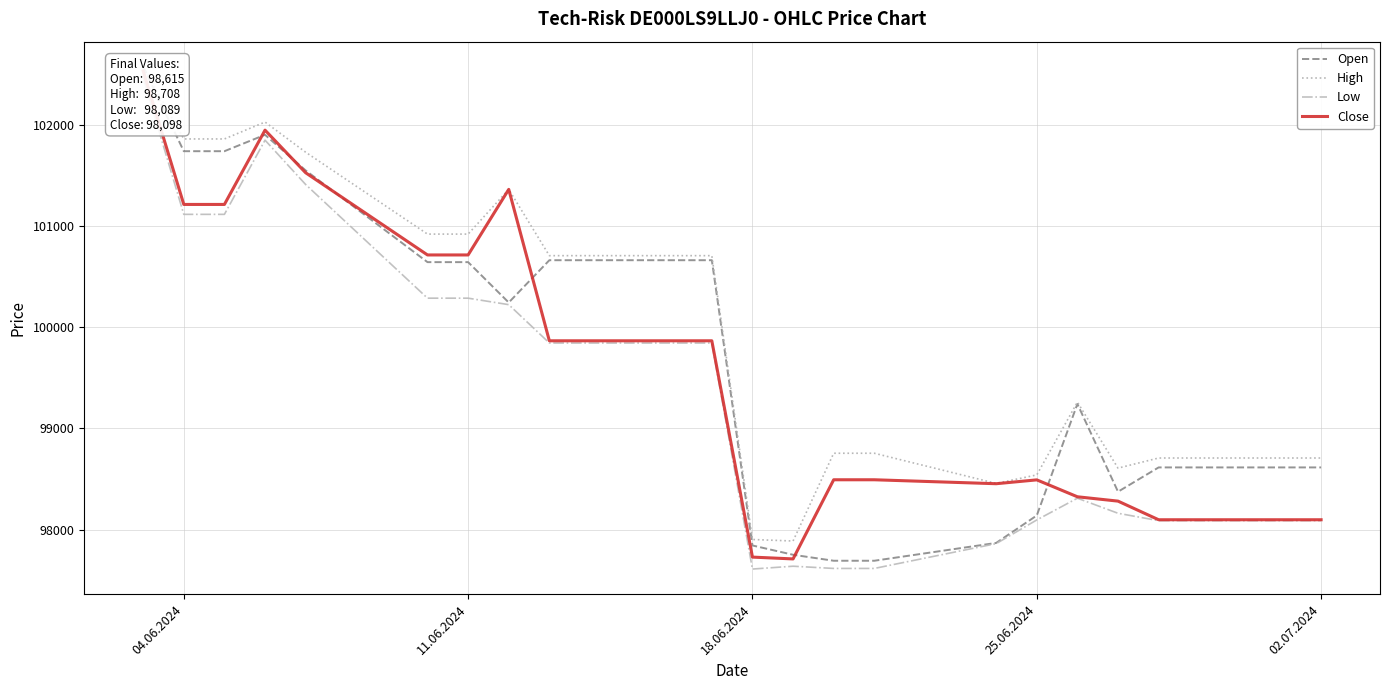

Is it true that Close equals 48476 at 14?

False